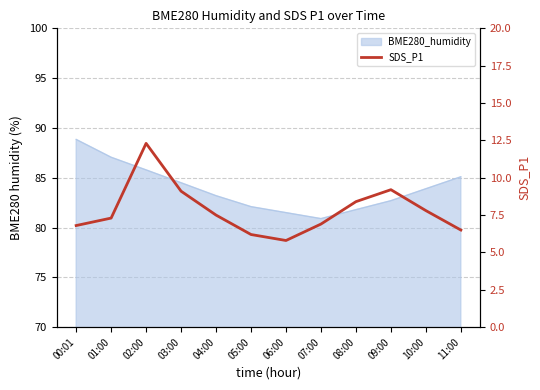

What is the ratio of the value at 01:00 to the value at 06:00?

1.3